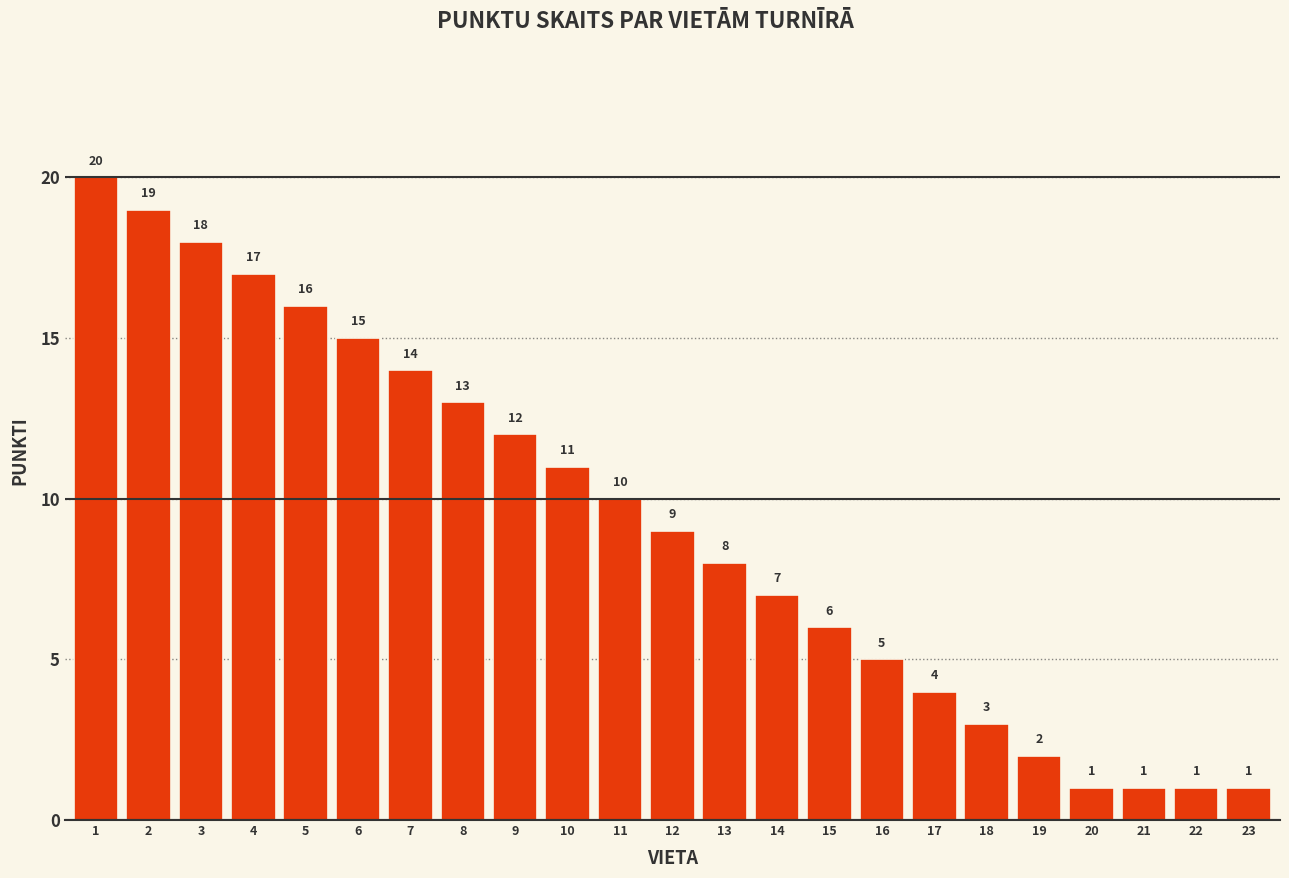

The chart shows a value of 4 at 17. True or false?

True